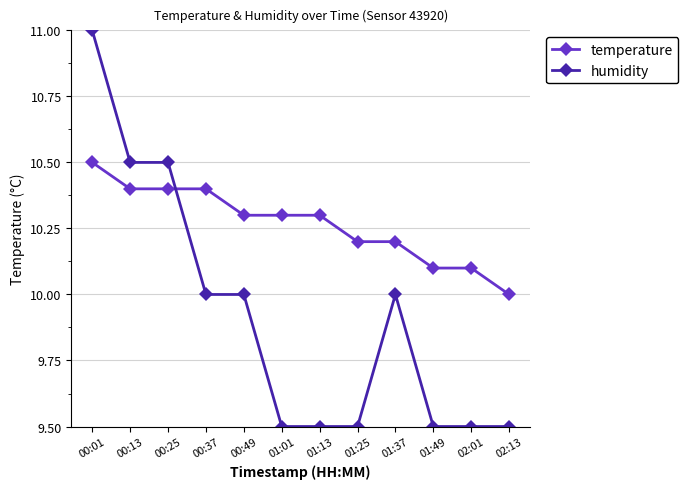

Which series ends up on top after the final intersection of temperature and humidity?

temperature